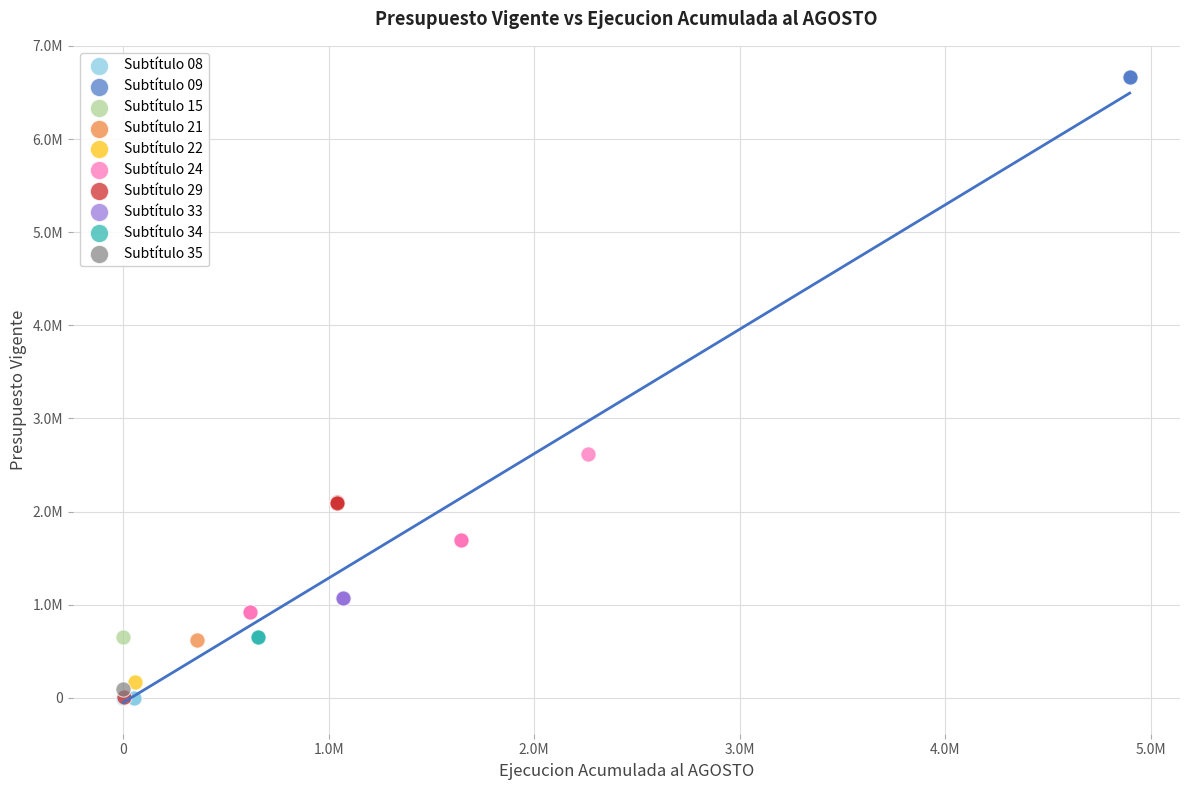

What are all the series names shown in the legend?

Subtítulo 08, Subtítulo 09, Subtítulo 15, Subtítulo 21, Subtítulo 22, Subtítulo 24, Subtítulo 29, Subtítulo 33, Subtítulo 34, Subtítulo 35